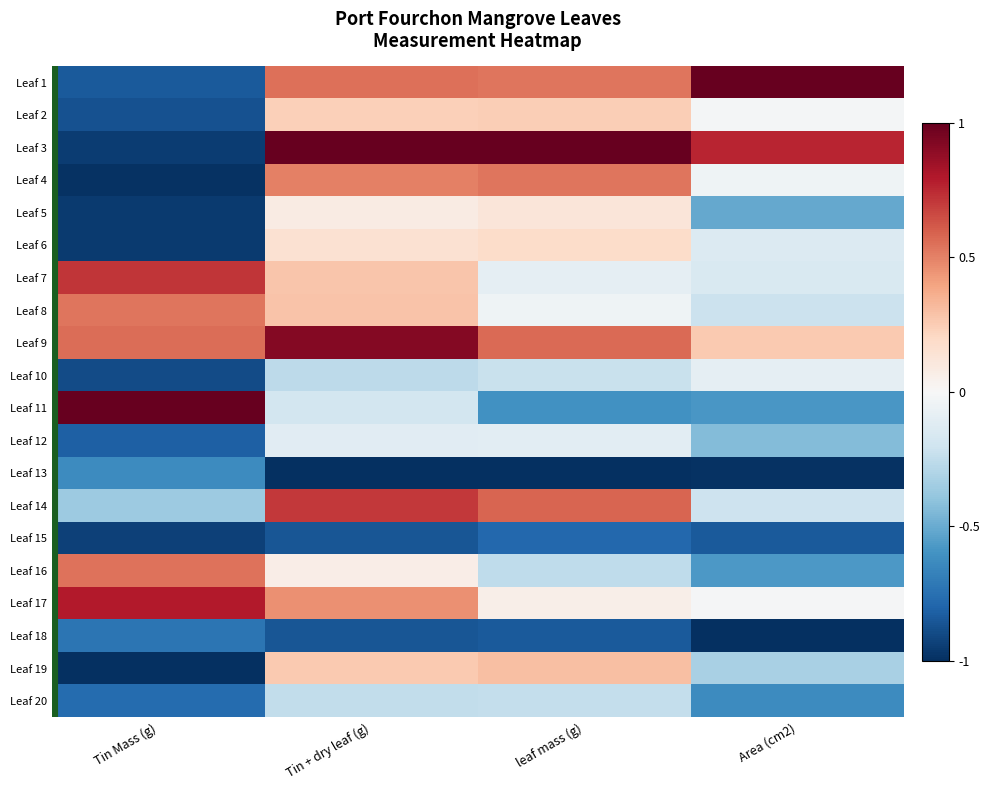

What is the maximum value shown in the chart?

1.0